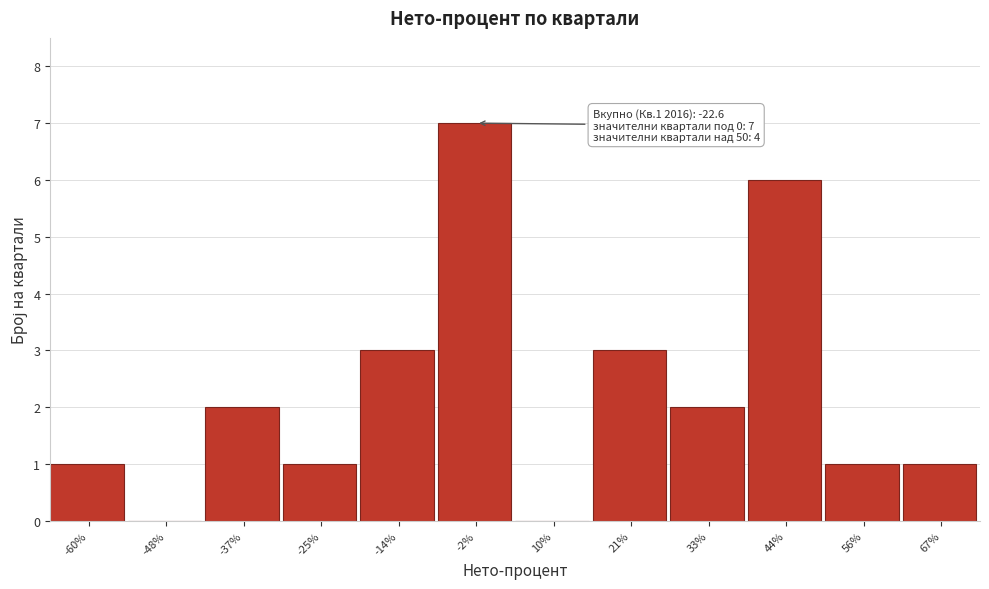

Reading left to right, extract all data points from this chart.

-60%=1	-48%=0	-37%=2	-25%=1	-14%=3	-2%=7	10%=0	21%=3	33%=2	44%=6	56%=1	67%=1